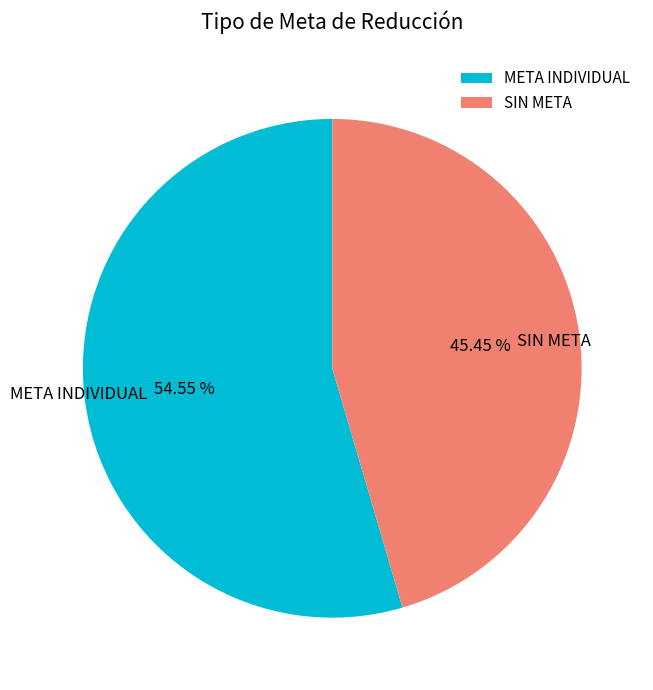

What percentage is the META INDIVIDUAL slice, to the nearest percent?

55%